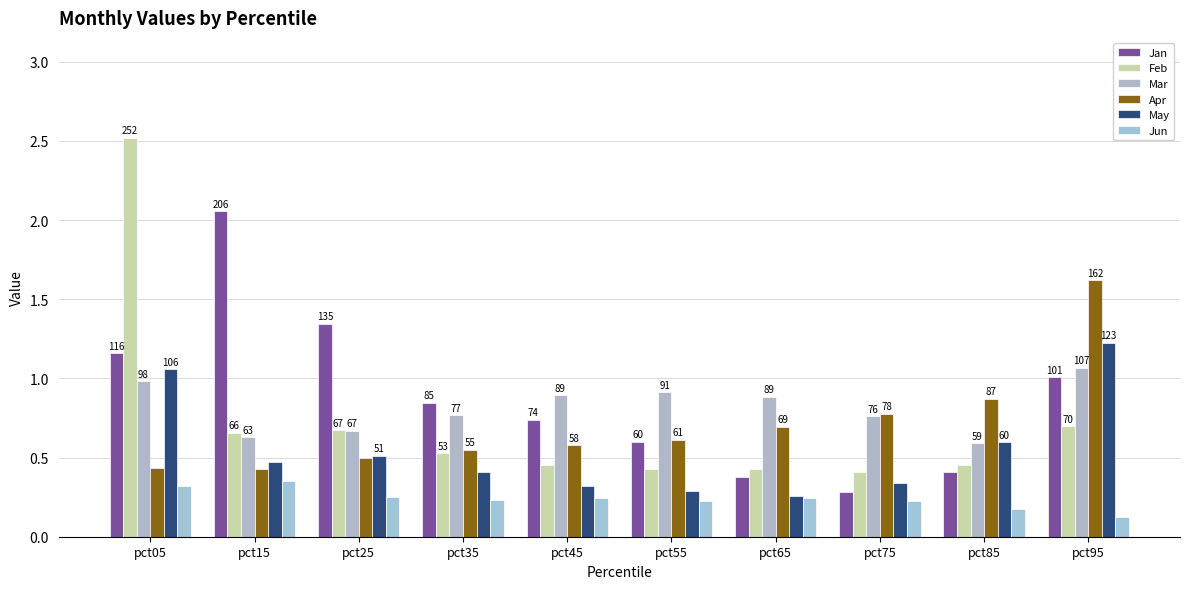

How many bars are there in total?

60